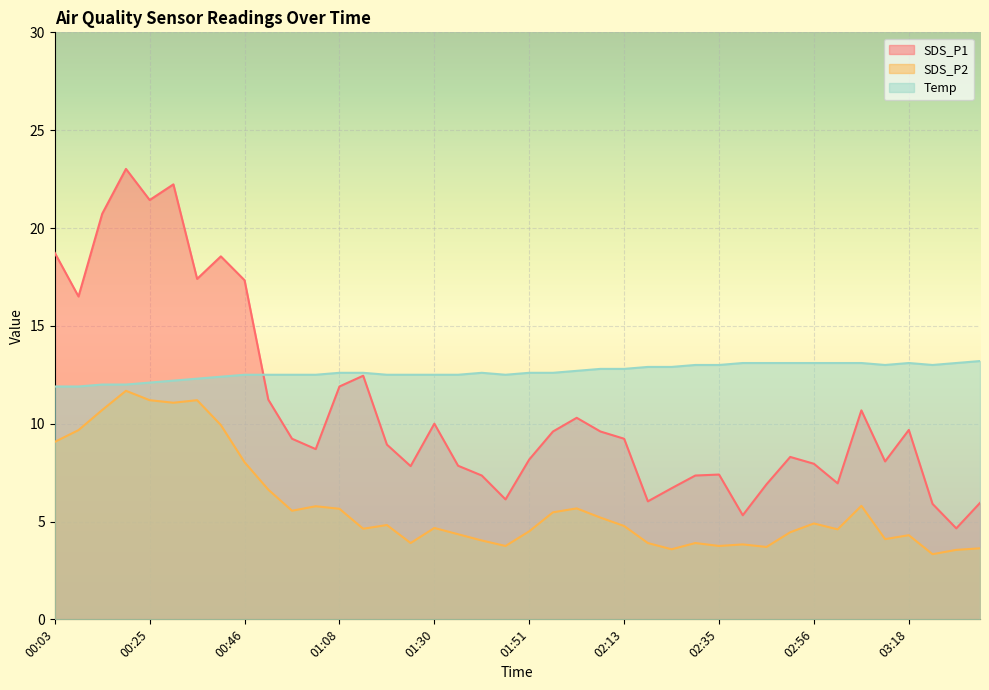

Does the chart display data point markers on the line(s)?

No